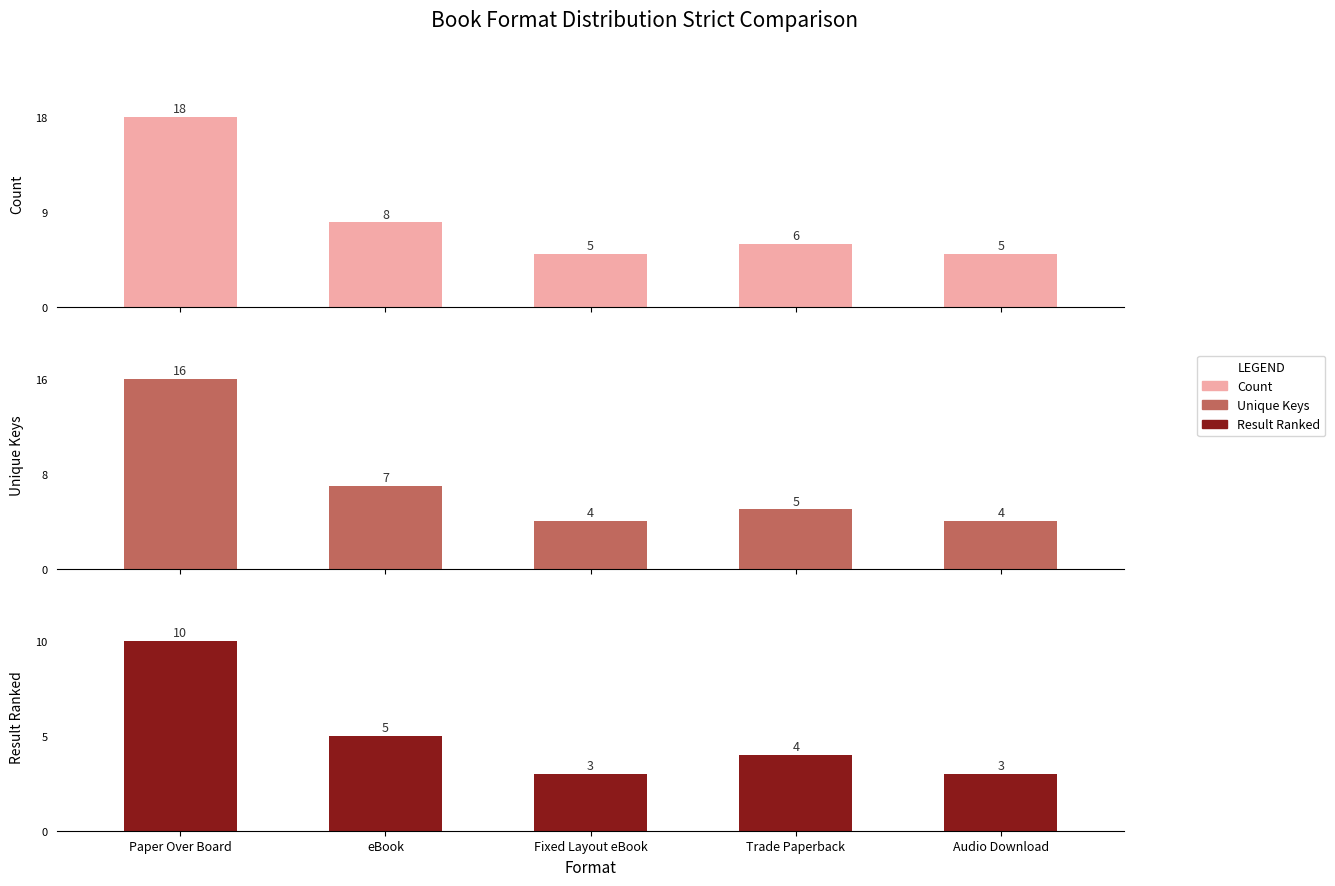

Is the value of Count at Audio Download greater than the value of Unique Keys at Audio Download?

Yes